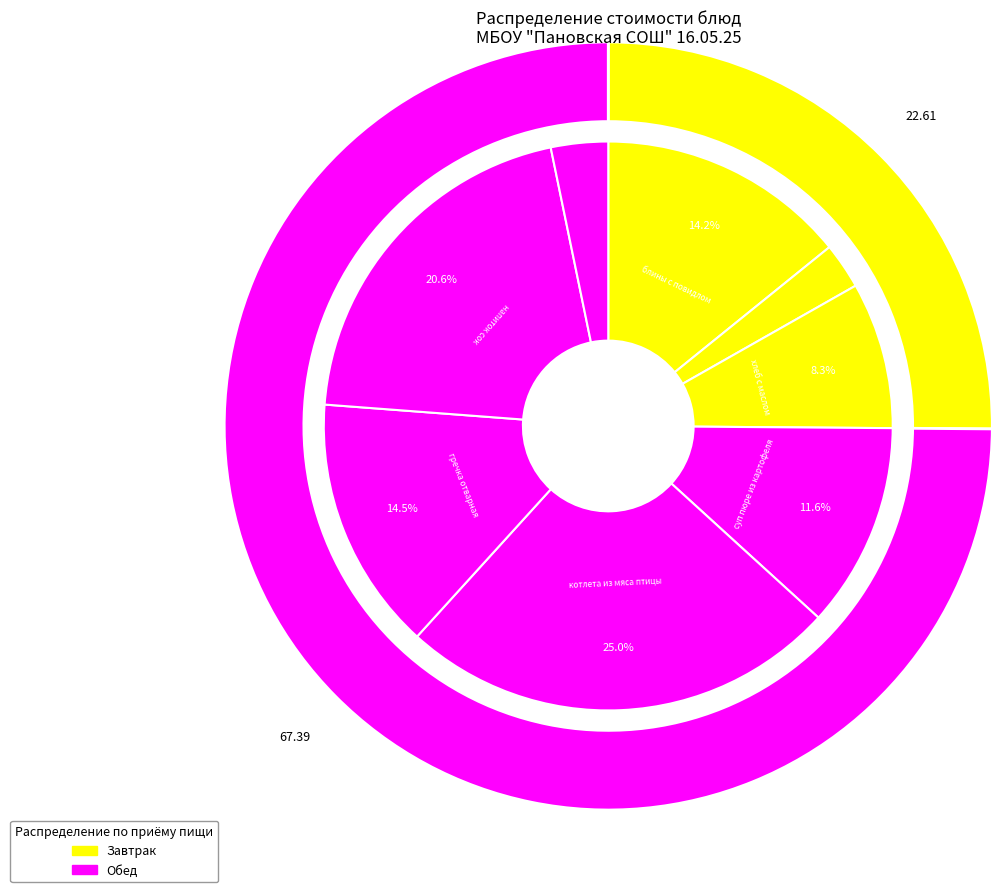

How many segments does this pie chart have?

8